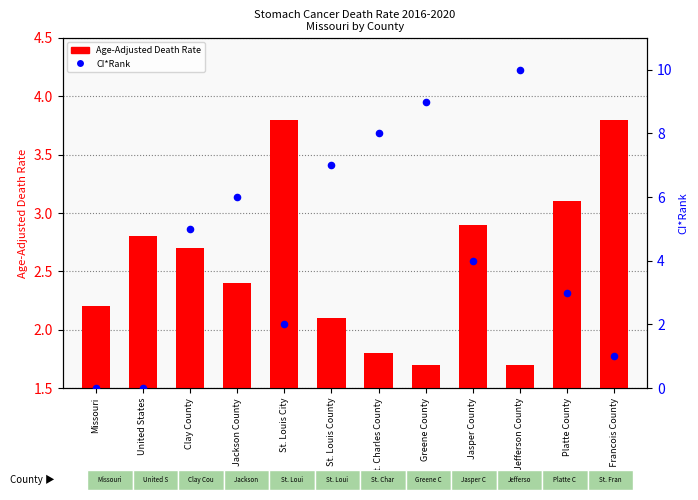

Is the value of Age-Adjusted Death Rate at St. Francois County greater than the value of CI*Rank at Jefferson County?

No